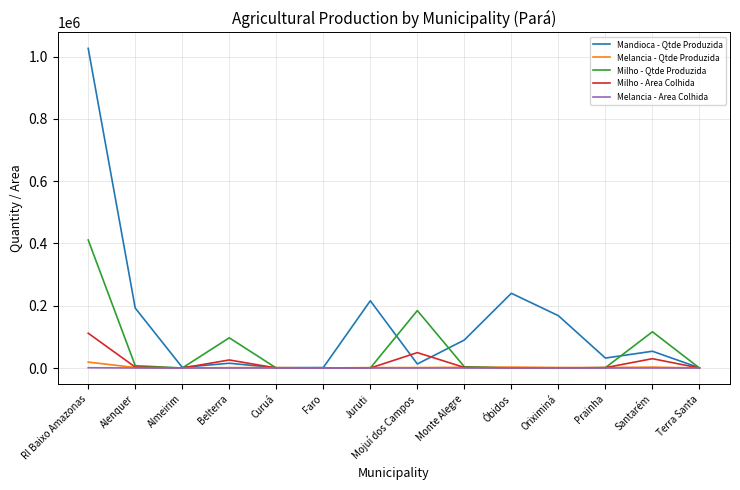

What is the maximum value shown in the chart?

1026152